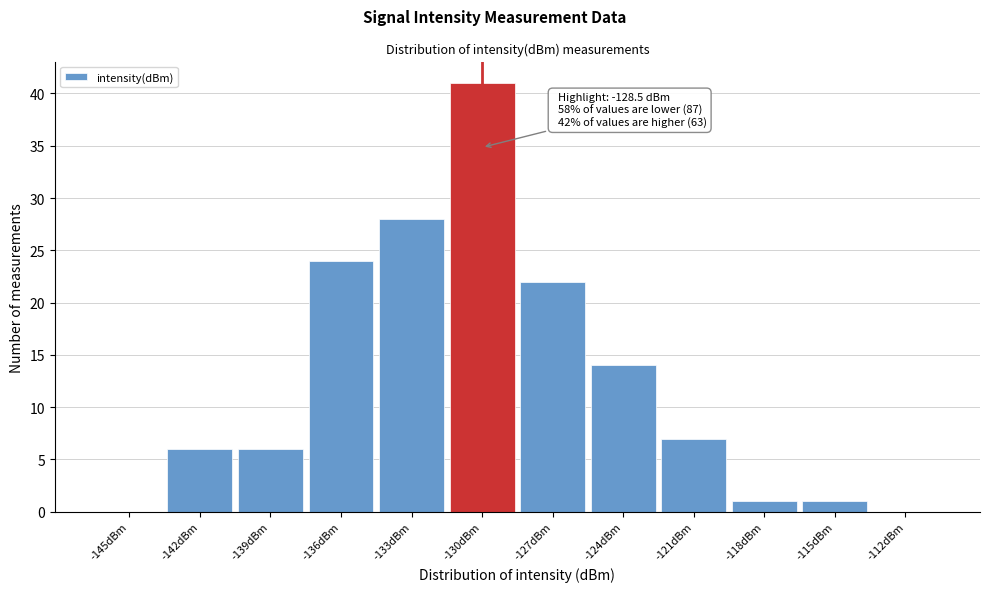

Reading left to right, transcribe all the data shown in this chart.

-145dBm=0	-142dBm=6	-139dBm=6	-136dBm=24	-133dBm=28	-130dBm=41	-127dBm=22	-124dBm=14	-121dBm=7	-118dBm=1	-115dBm=1	-112dBm=0